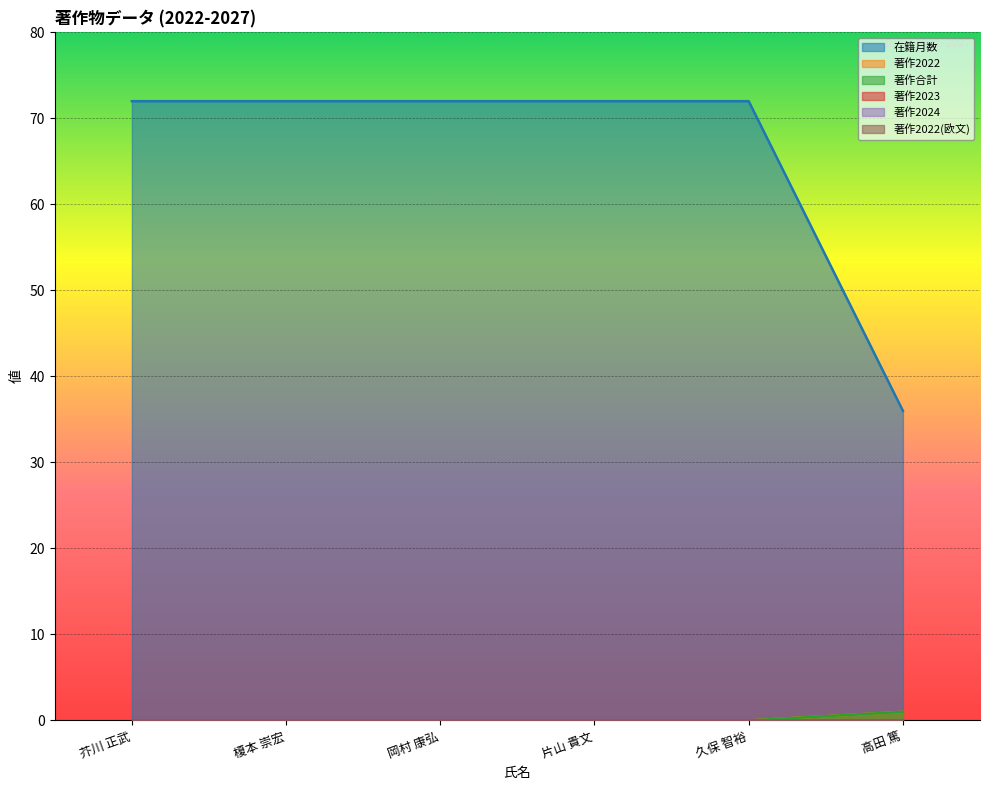

Reading right to left, what are all the values shown in this chart?

在籍月数: 36	72	72	72	72	72
著作2022: 1	0	0	0	0	0
著作合計: 1	0	0	0	0	0